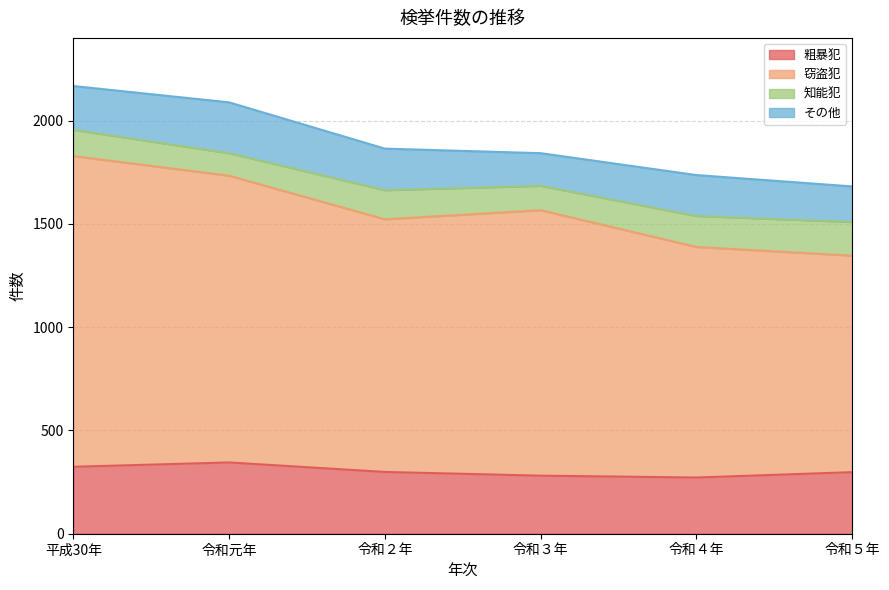

What is the total value across all series at 令和元年?

2088